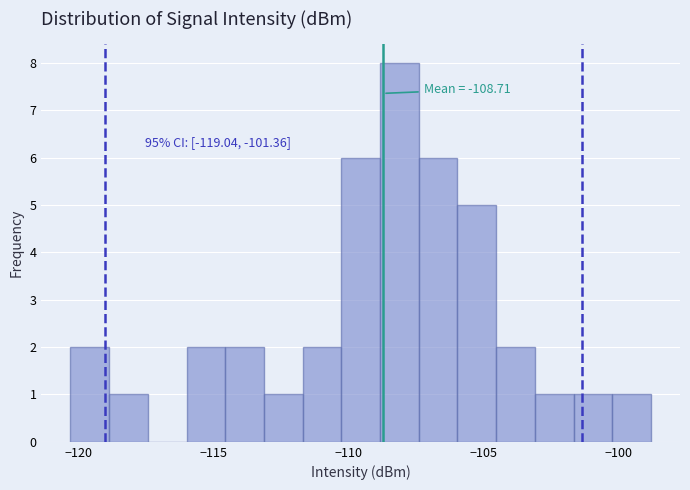

Read against the x-axis, roughly where is the centre of the tallest bar?

-108.0